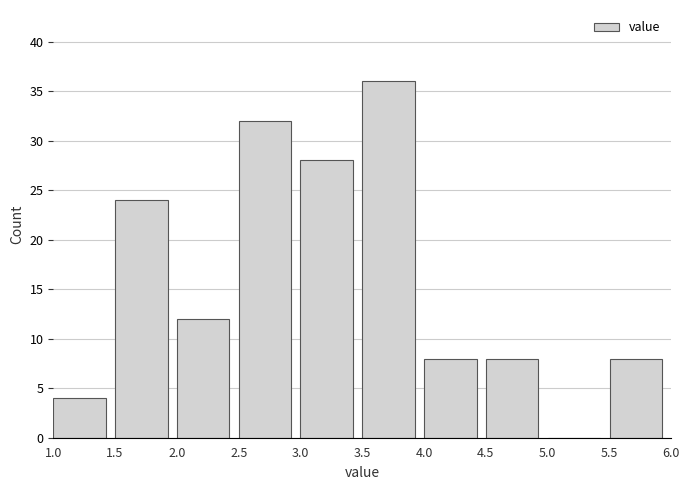

Reading left to right, list every bar in this chart as the range it spans on the x-axis followed by its height. The values are not printed on the chart, so give them approximately, as read against the axis.

1.0 to 1.5: 4
1.5 to 2.0: 24
2.0 to 2.5: 12
2.5 to 3.0: 32
3.0 to 3.5: 28
3.5 to 4.0: 36
4.0 to 4.5: 8
4.5 to 5.0: 8
5.0 to 5.5: 0
5.5 to 6.0: 8